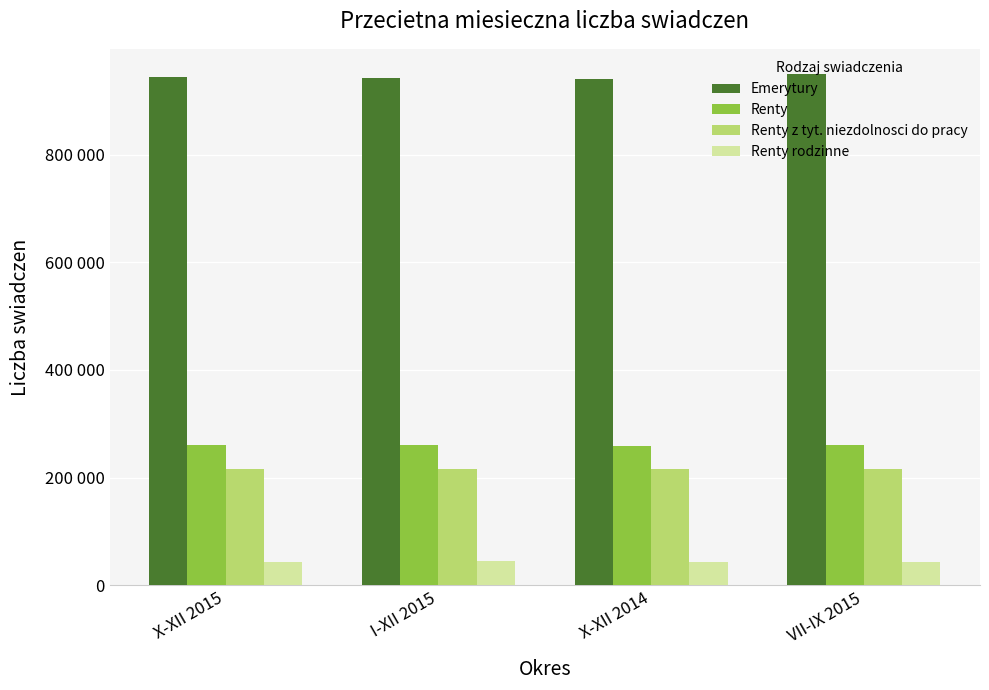

Reading left to right, list all the values displayed in this chart.

Emerytury: X-XII 2015=944660	I-XII 2015=943019	X-XII 2014=940335	VII-IX 2015=949015
Renty: X-XII 2015=260298	I-XII 2015=259955	X-XII 2014=259508	VII-IX 2015=259687
Renty z tyt. niezdolnosci do pracy: X-XII 2015=216510	I-XII 2015=215604	X-XII 2014=216053	VII-IX 2015=215534
Renty rodzinne: X-XII 2015=43788	I-XII 2015=44351	X-XII 2014=43455	VII-IX 2015=44153